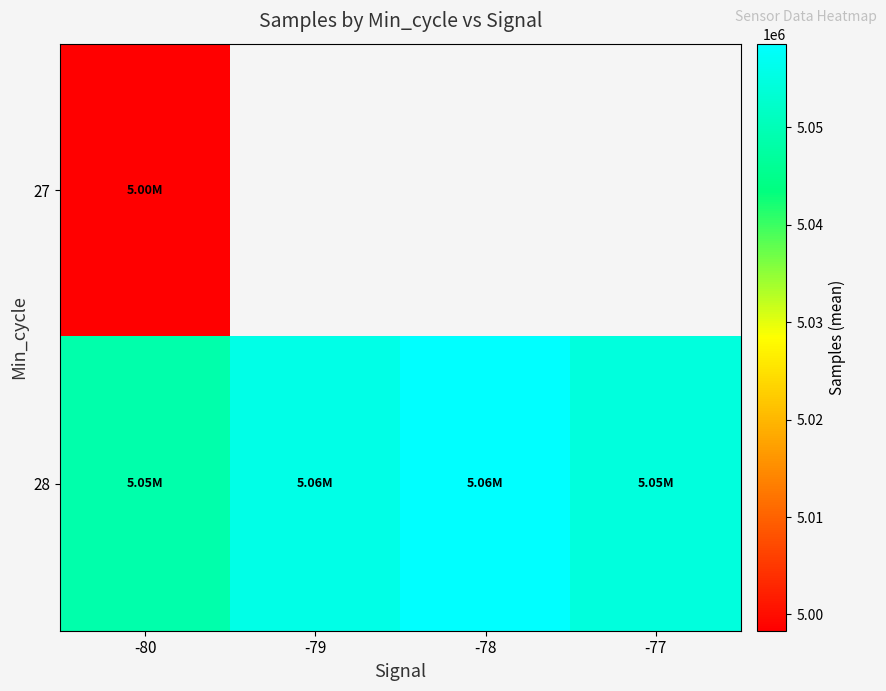

At -79, list the series in order from smallest to largest.

27, 28